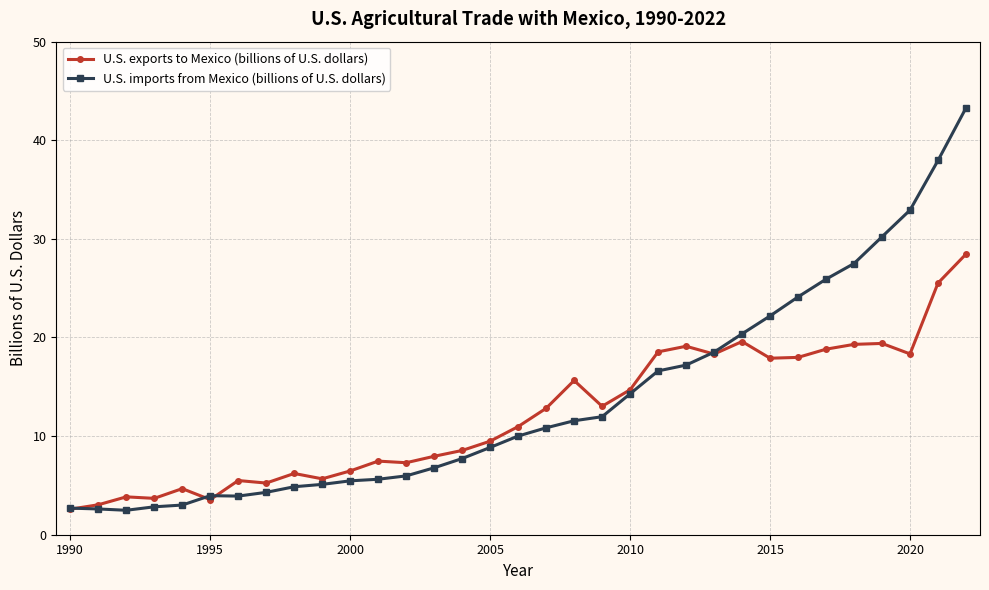

What is the value of the U.S. exports to Mexico (billions of U.S. dollars) point at the 5th from the left?

4.7